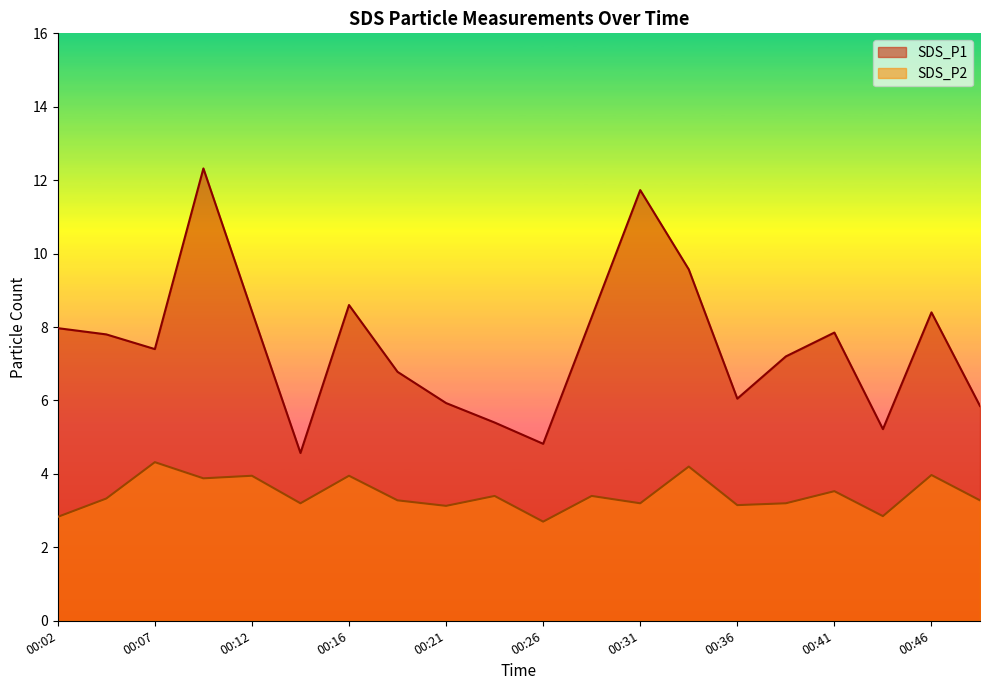

Reading left to right, what are all the values shown in this chart?

SDS_P1: 8.0	7.8	7.4	12.3	8.4	4.6	8.6	6.8	5.9	5.4	4.8	8.3	11.7	9.6	6.0	7.2	7.8	5.2	8.4	5.8
SDS_P2: 2.8	3.3	4.3	3.9	4.0	3.2	4.0	3.3	3.1	3.4	2.7	3.4	3.2	4.2	3.1	3.2	3.5	2.9	4.0	3.3